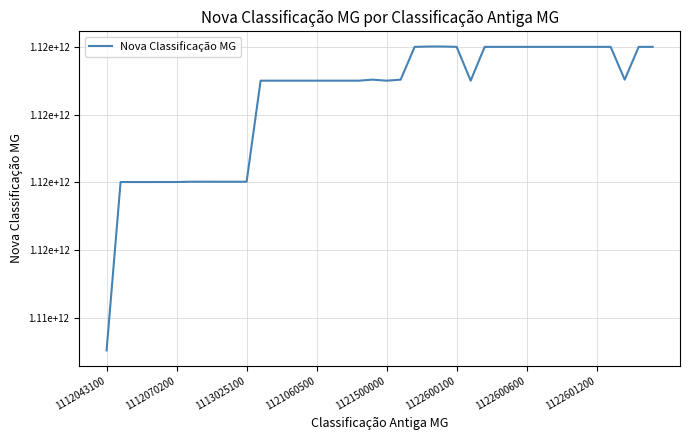

What is the greatest value displayed?

1122021101000